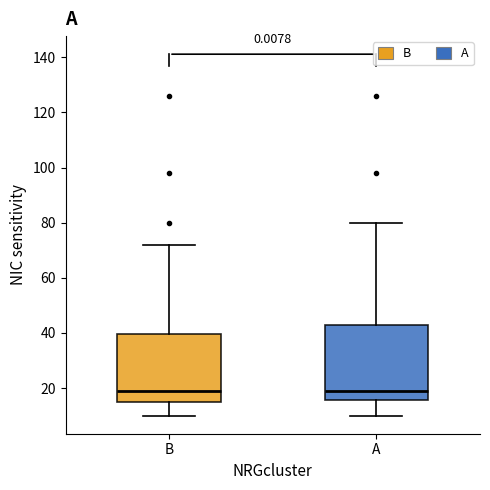

Which box is the tallest, from its lower edge to its upper edge?

A